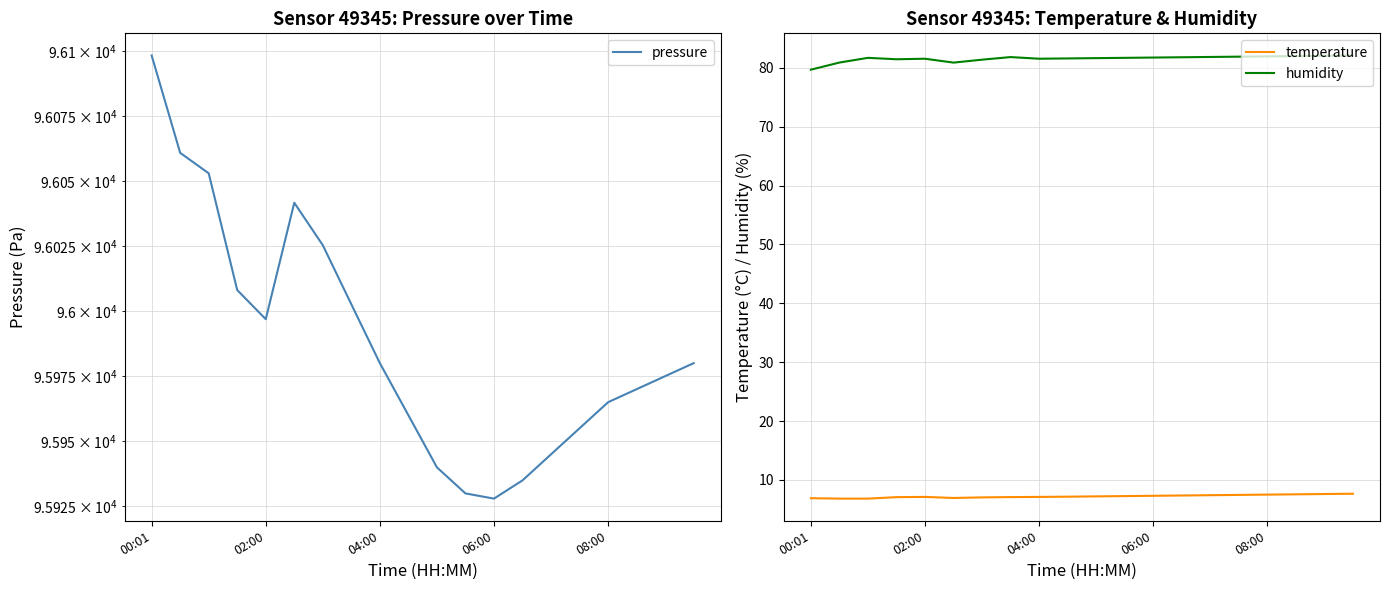

Which series has the largest range (max minus min)?

pressure